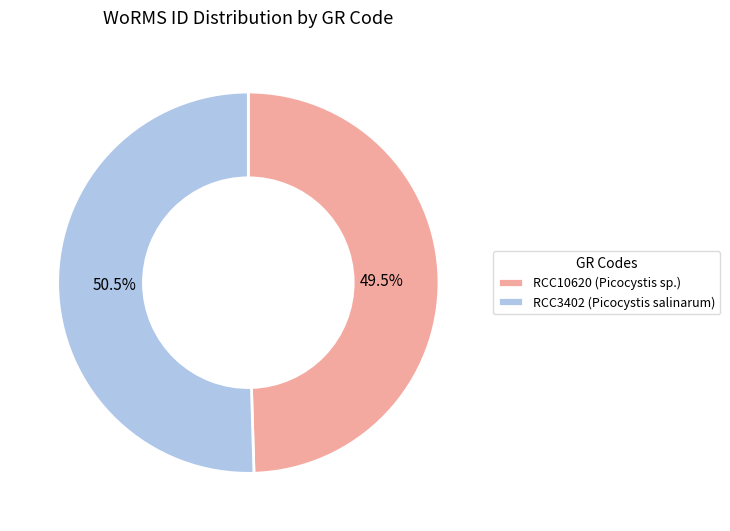

True or false: RCC3402 (Picocystis salinarum) accounts for 42% of the total.

False